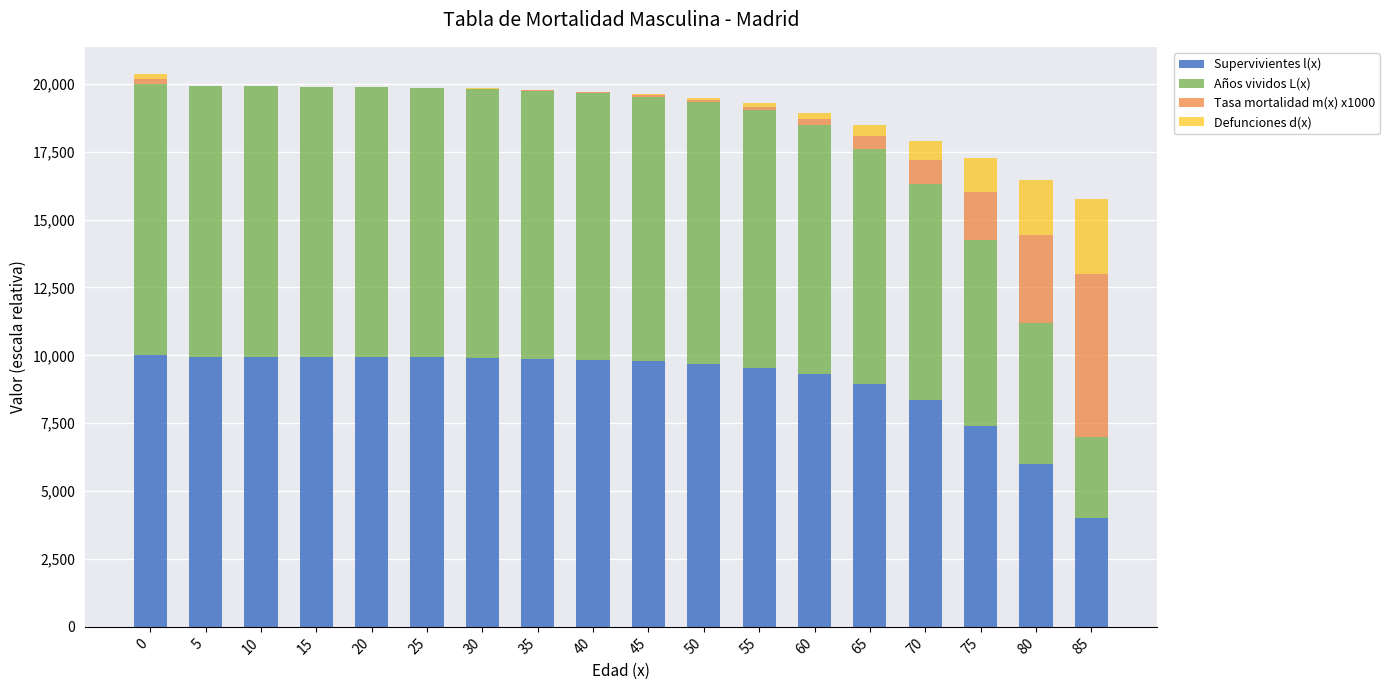

At how many categories does at least one series exceed 5164?

18